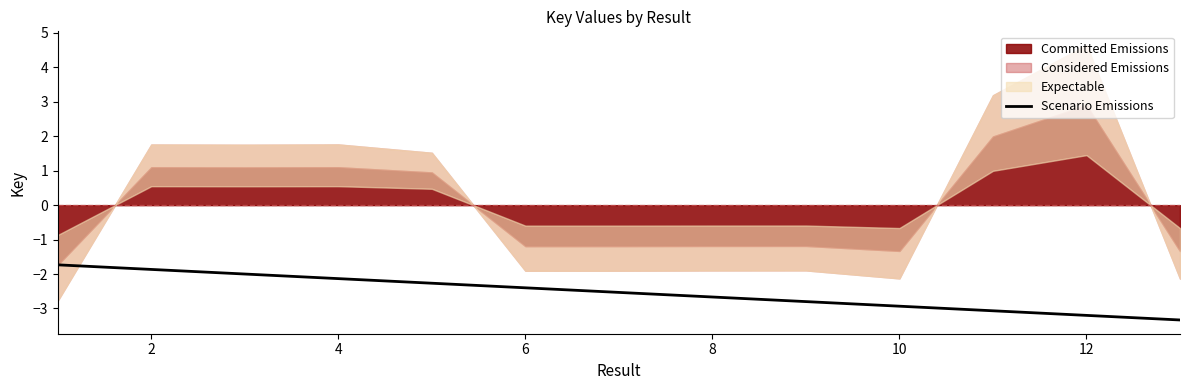

What is the value of the 10th point from the left?

-2.9